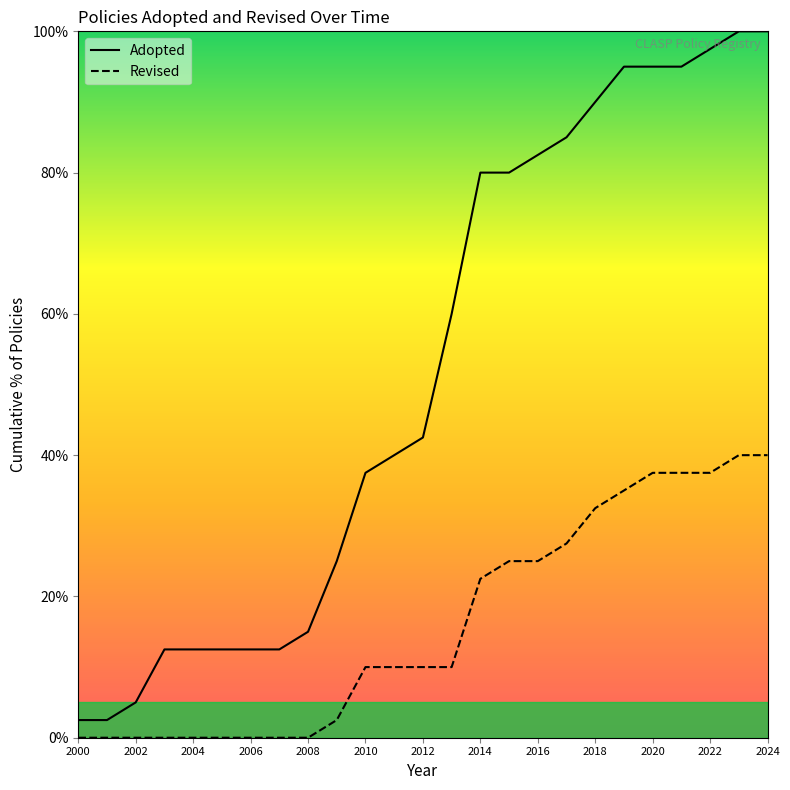

At which label does Revised reach its minimum?

2000